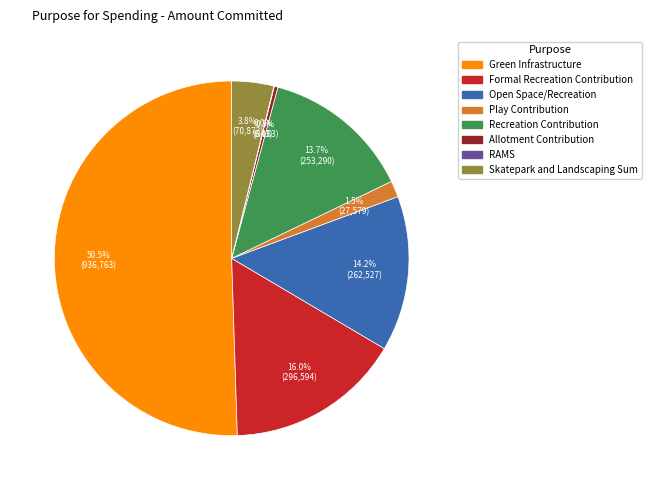

Which has a higher value, Recreation Contribution or Allotment Contribution?

Recreation Contribution